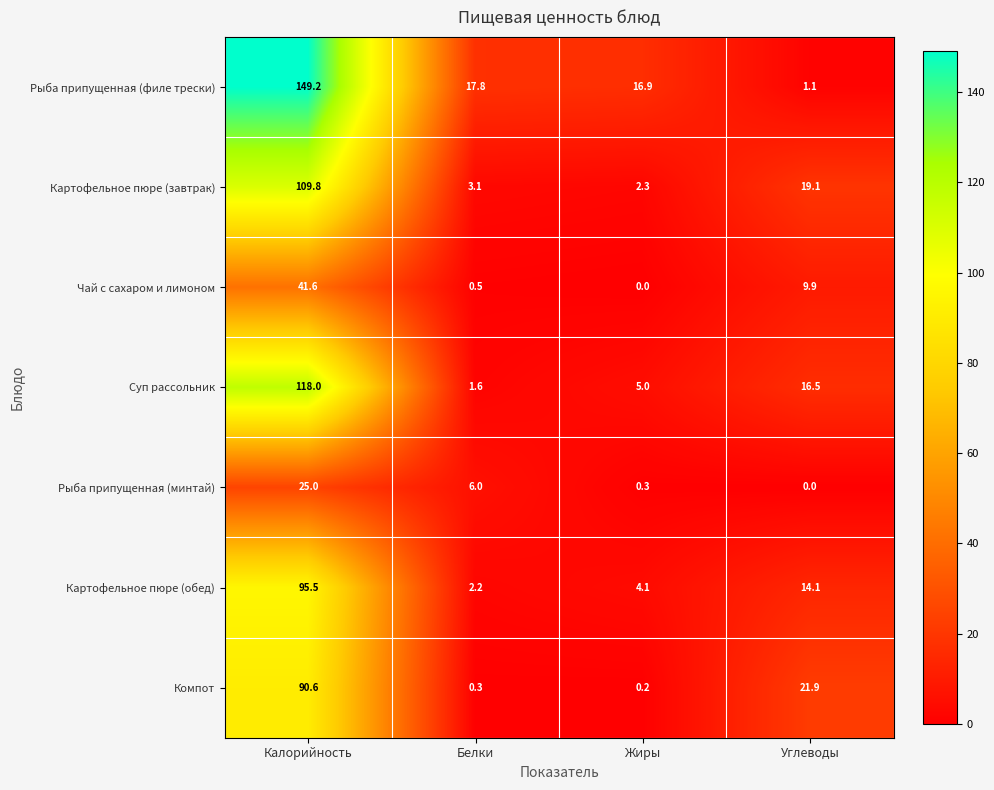

At how many categories does at least one series exceed 47?

1